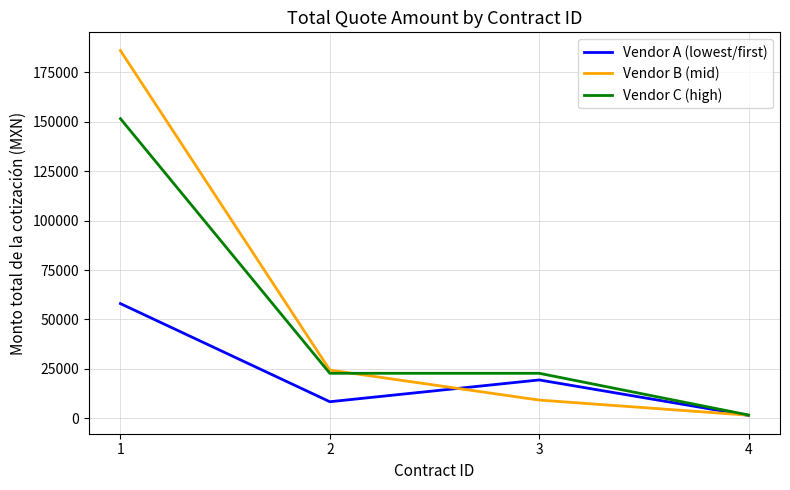

What is the difference between the second highest and minimum values in the Vendor C (high) series?

21112.0